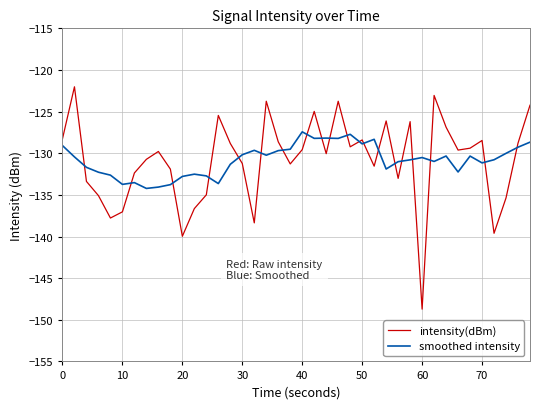

True or false: intensity(dBm) and smoothed intensity intersect in this chart.

True